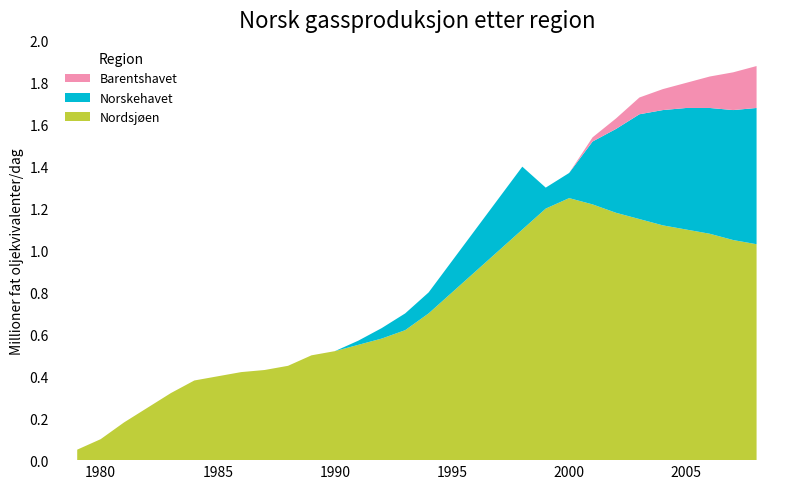

Reading left to right, extract all data points from this chart.

Nordsjøen: 0.1	0.1	0.2	0.2	0.3	0.4	0.4	0.4	0.4	0.5	0.5	0.5	0.6	0.6	0.6	0.7	0.8	0.9	1.0	1.1	1.2	1.2	1.2	1.2	1.1	1.1	1.1	1.1	1.1	1.0
Norskehavet: 0.0	0.0	0.0	0.0	0.0	0.0	0.0	0.0	0.0	0.0	0.0	0.0	0.0	0.1	0.1	0.1	0.1	0.2	0.2	0.3	0.1	0.1	0.3	0.4	0.5	0.6	0.6	0.6	0.6	0.7
Barentshavet: 0.0	0.0	0.0	0.0	0.0	0.0	0.0	0.0	0.0	0.0	0.0	0.0	0.0	0.0	0.0	0.0	0.0	0.0	0.0	0.0	0.0	0.0	0.0	0.1	0.1	0.1	0.1	0.1	0.2	0.2